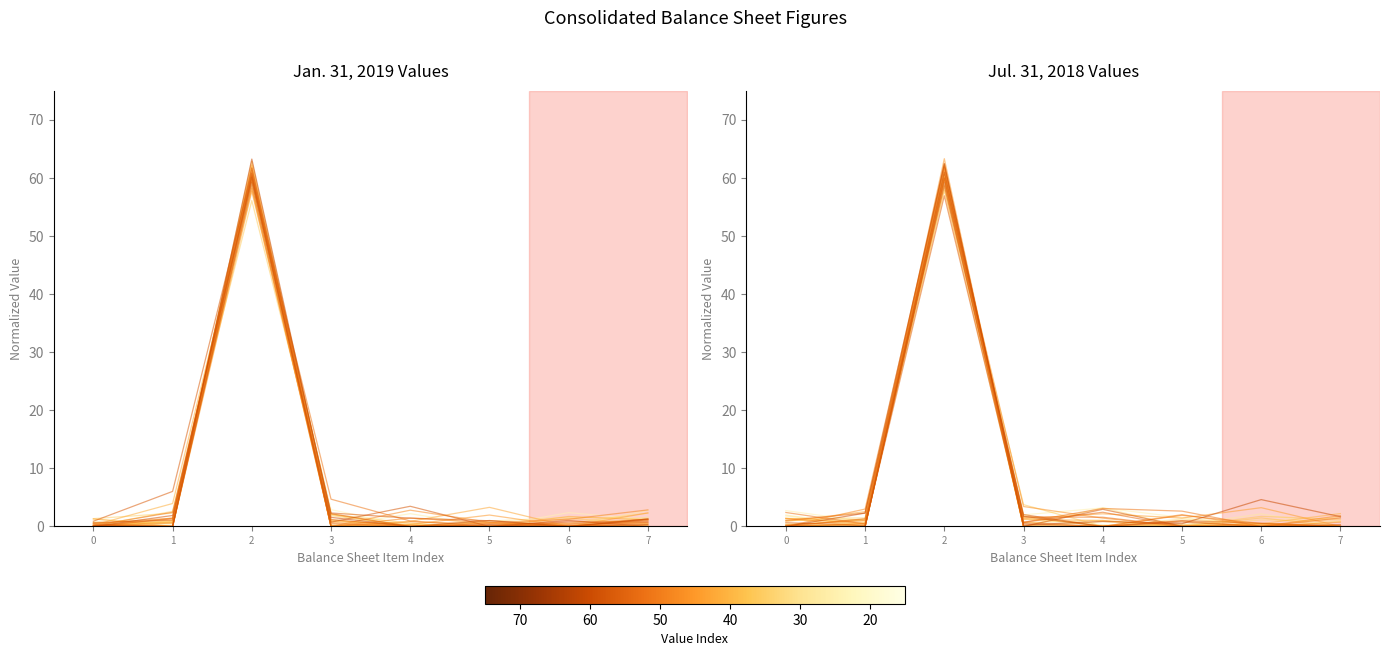

At which category does the data reach its first local peak?

2